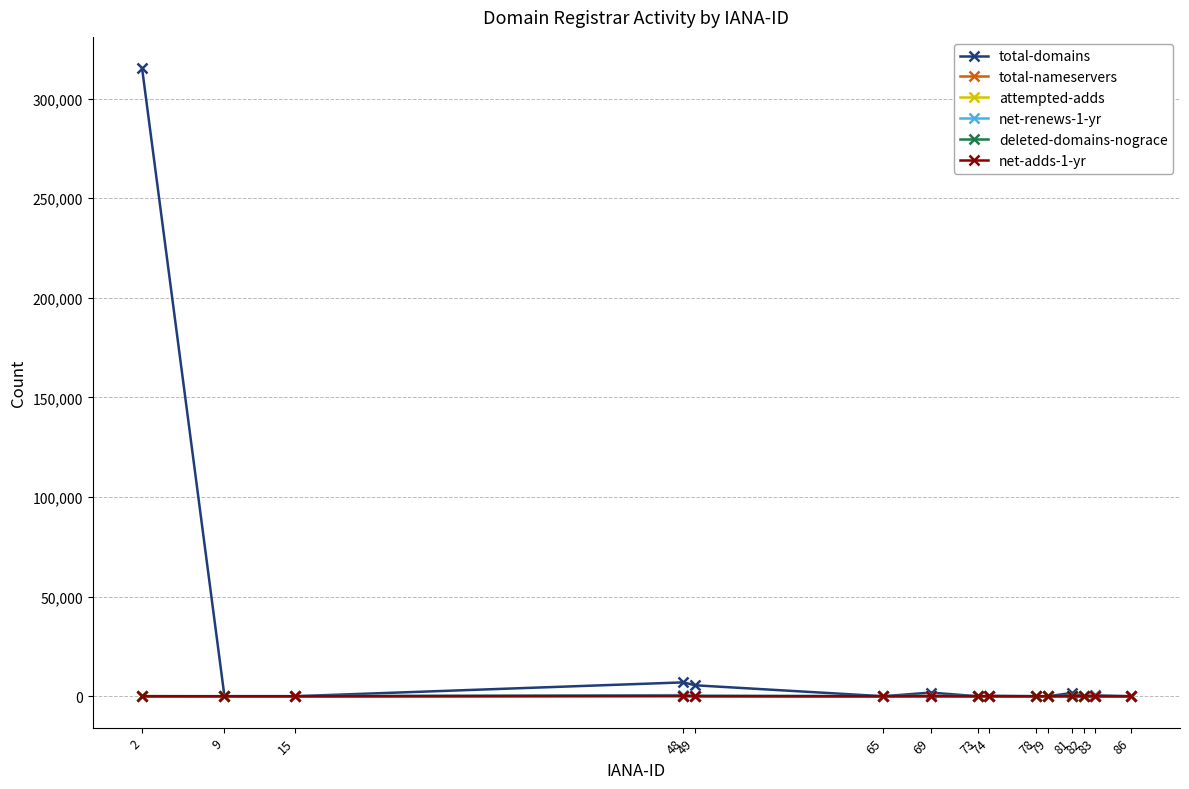

Which series has the largest total across all categories?

total-domains